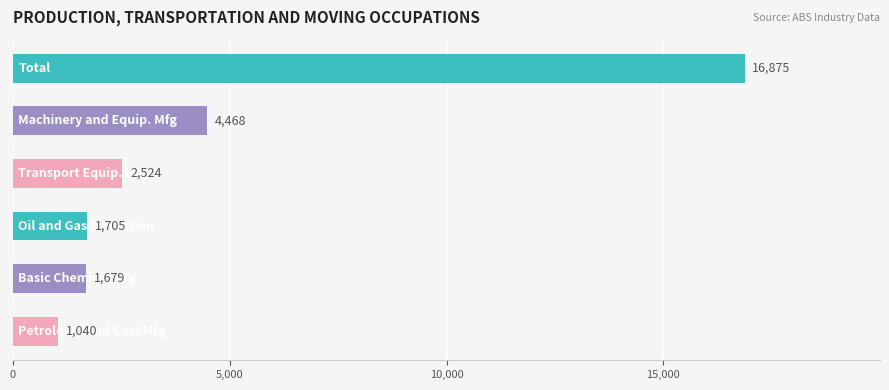

Reading top to bottom, extract all data points from this chart.

16875	4468	2524	1705	1679	1040